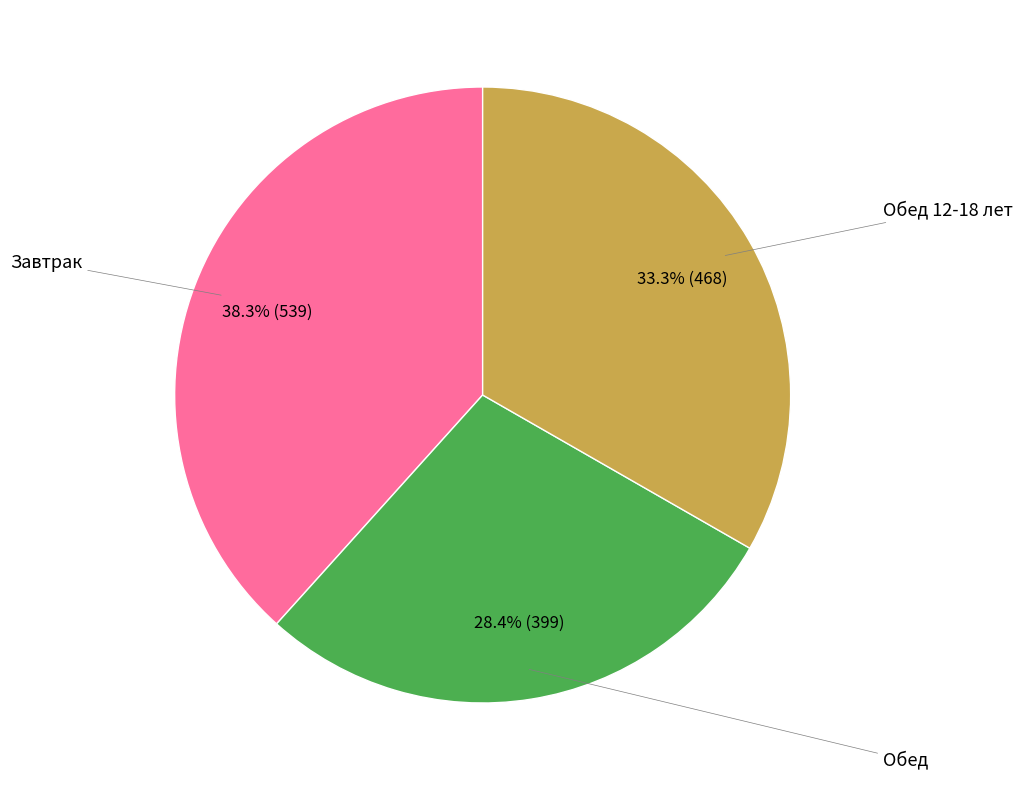

Is there any slice that represents more than half of the pie?

No